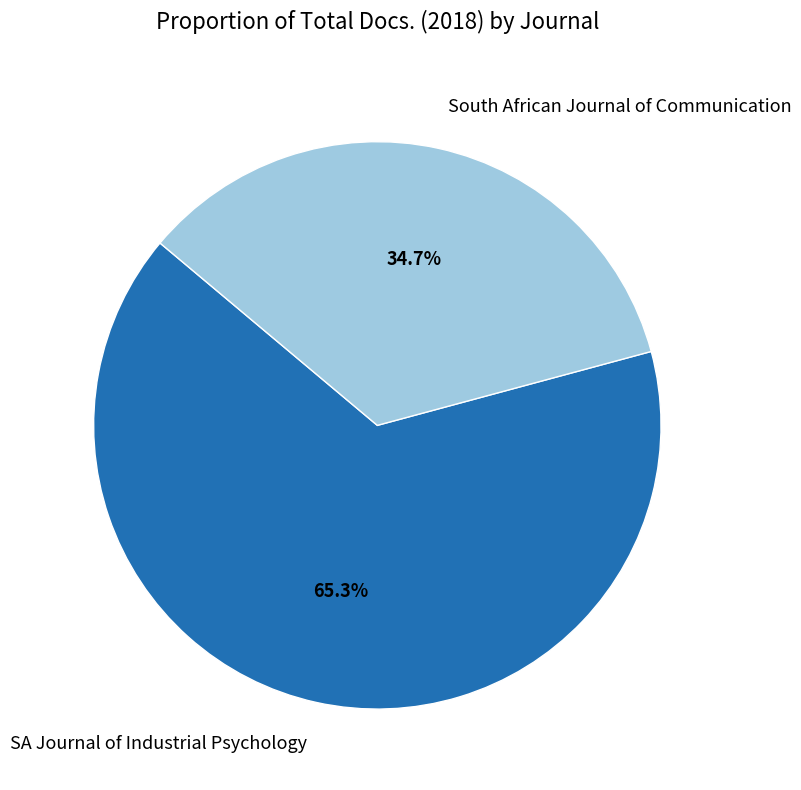

True or false: SA Journal of Industrial Psychology accounts for 59% of the total.

False